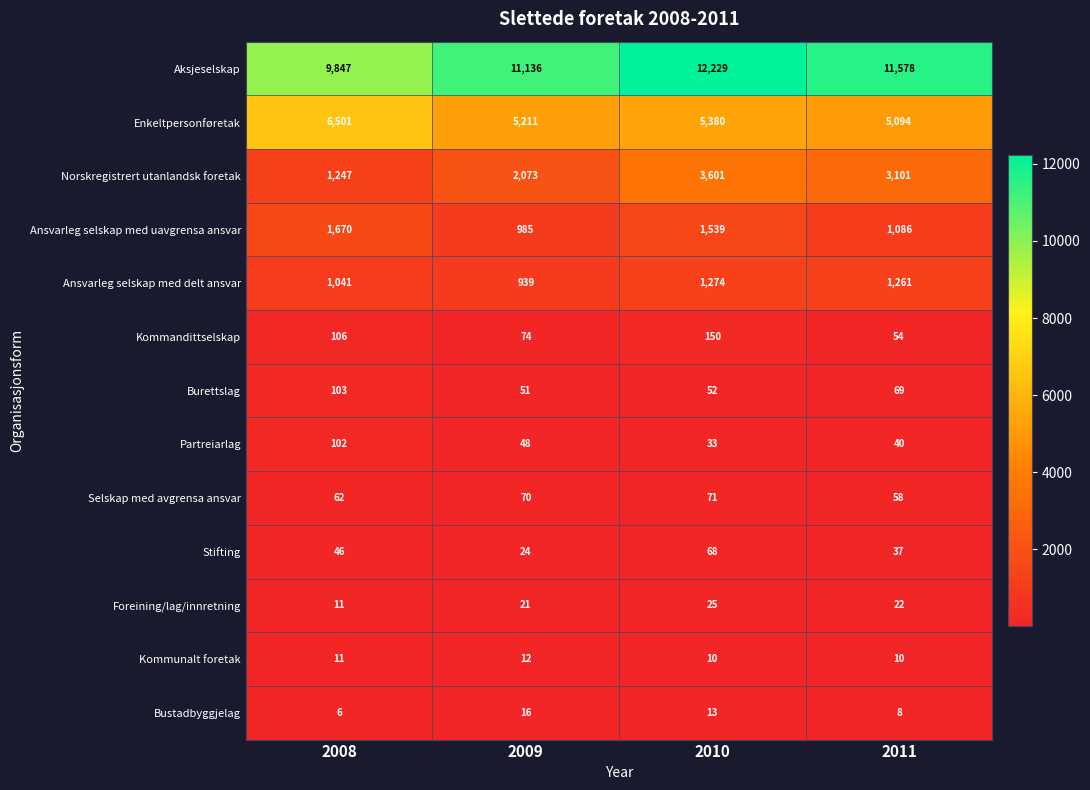

Which series has the largest range (max minus min)?

Aksjeselskap